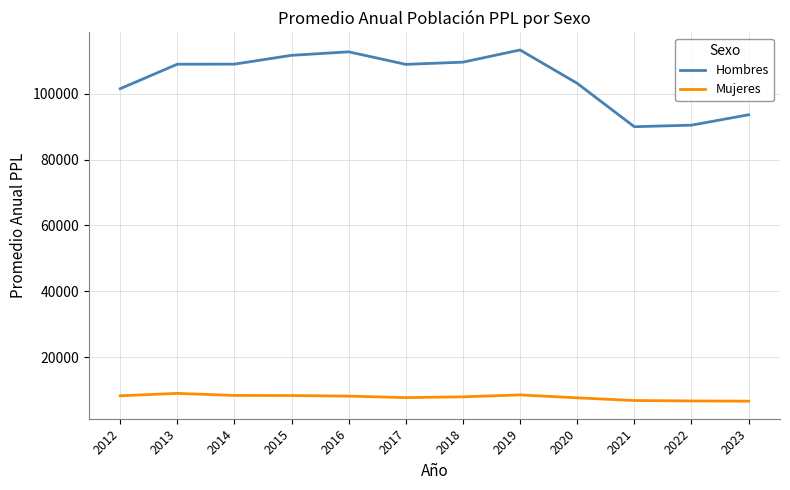

What is the minimum value for Hombres?

90002.9